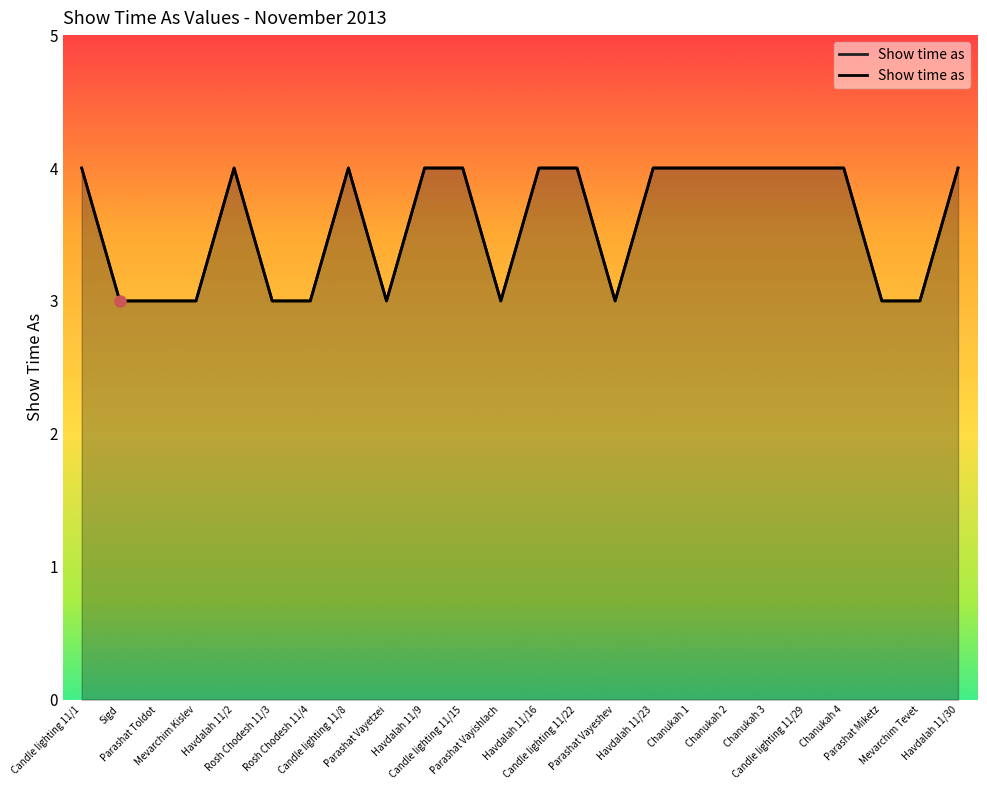

Rank the categories by value from lowest to highest.

Sigd, Parashat Toldot, Mevarchim Kislev, Rosh Chodesh 11/3, Rosh Chodesh 11/4, Parashat Vayetzei, Parashat Vayishlach, Parashat Vayeshev, Parashat Miketz, Mevarchim Tevet, Candle lighting 11/1, Havdalah 11/2, Candle lighting 11/8, Havdalah 11/9, Candle lighting 11/15, Havdalah 11/16, Candle lighting 11/22, Havdalah 11/23, Chanukah 1, Chanukah 2, Chanukah 3, Candle lighting 11/29, Chanukah 4, Havdalah 11/30